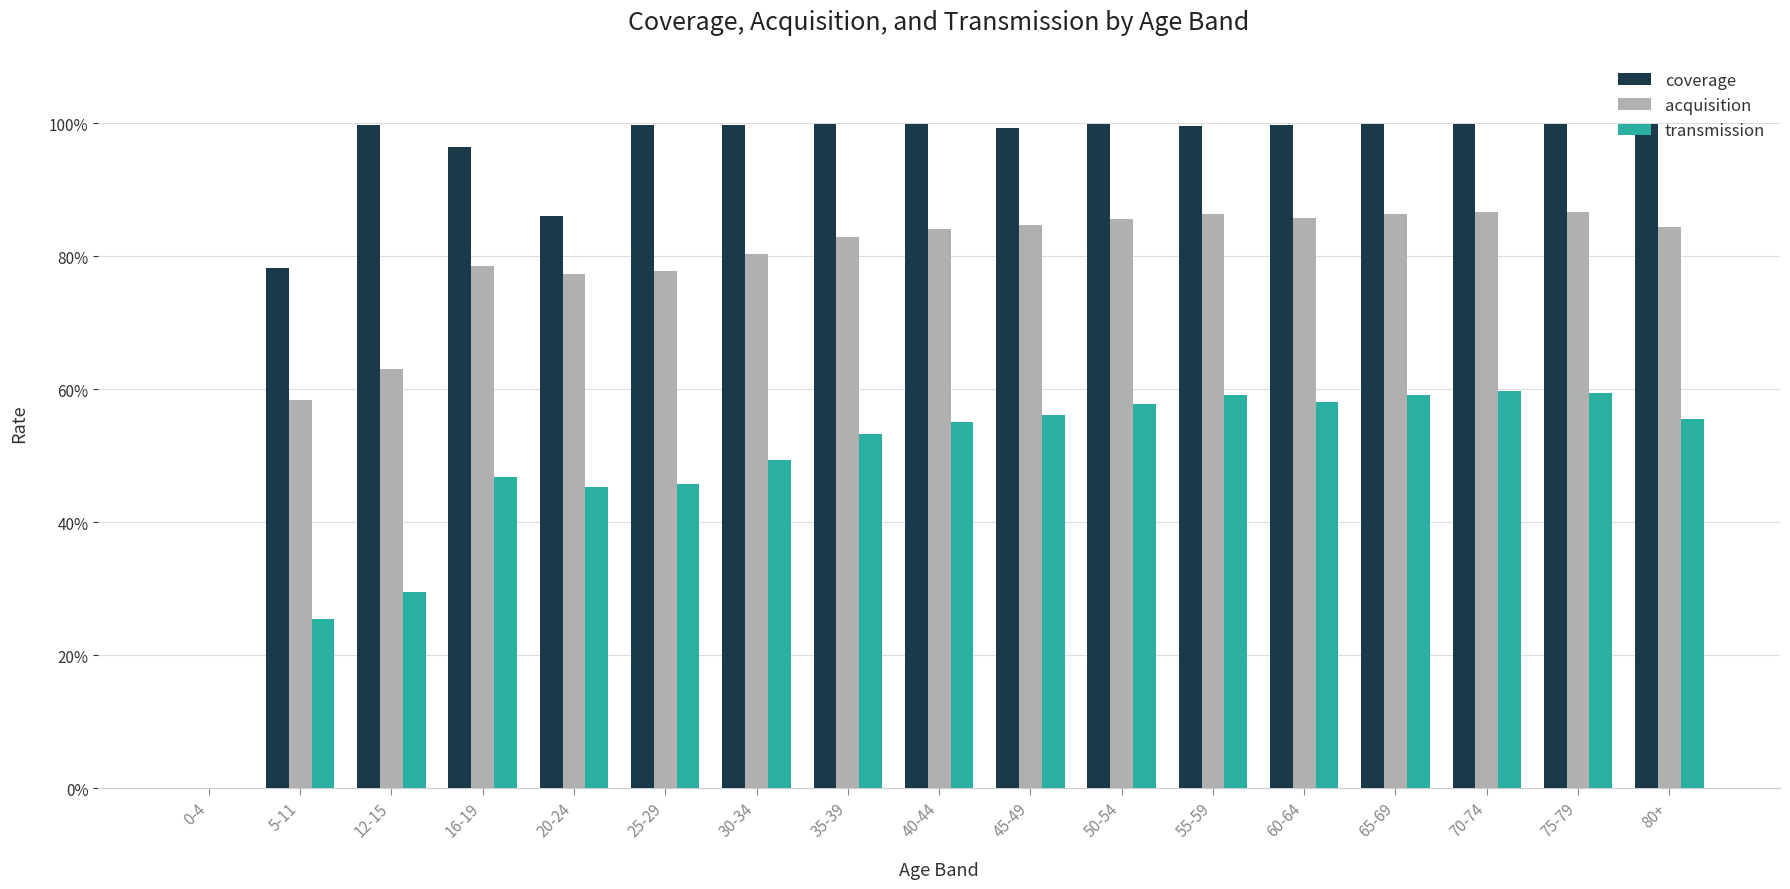

What is the label of the 6th bar from the left?

25-29